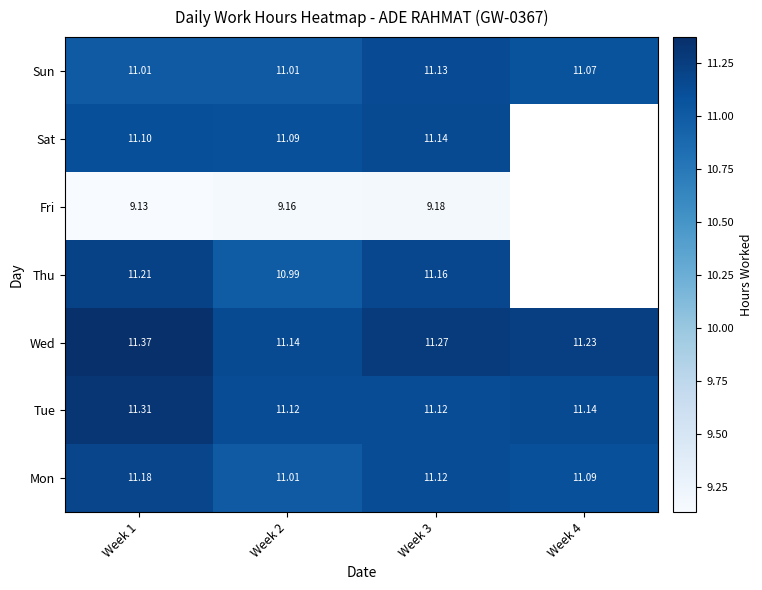

The value of Sat at Week 3 is 6.5. True or false?

False